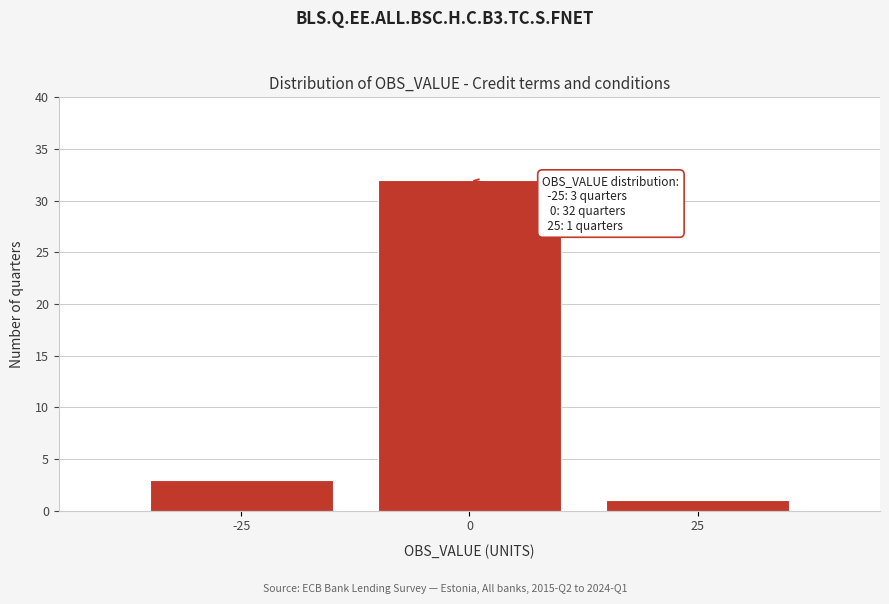

Which range on the x-axis has the tallest bar?

-12.5 to 12.5